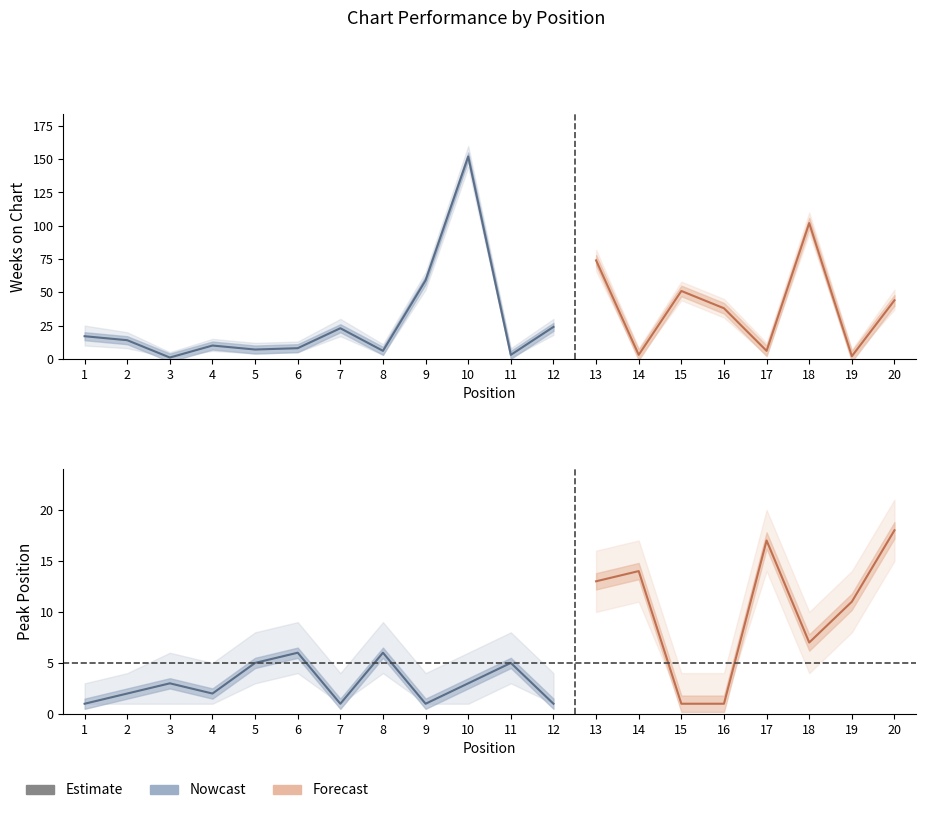

Which series has the largest range (max minus min)?

Weeks on Chart